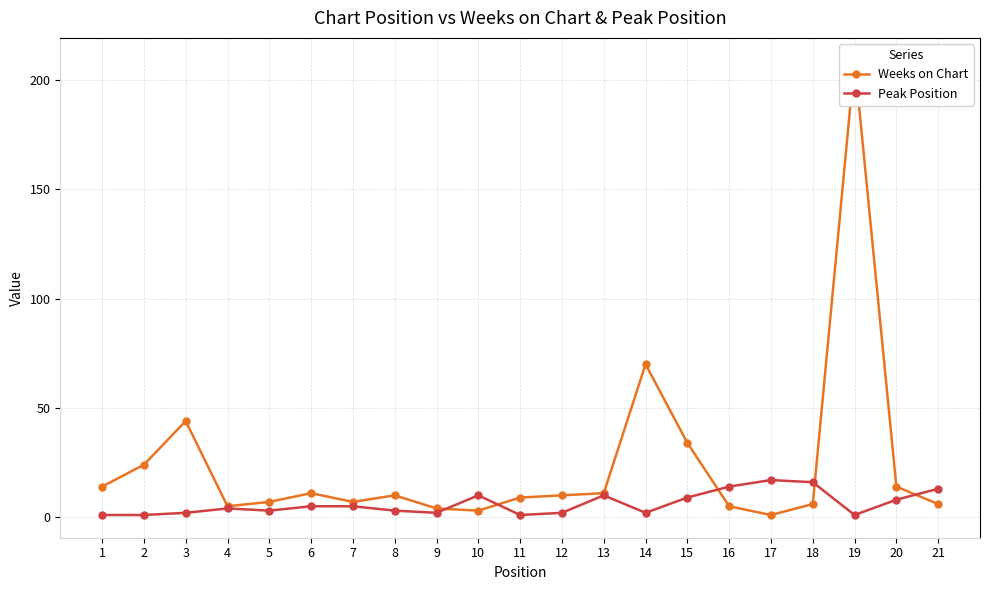

Where do Peak Position and Weeks on Chart first cross each other?

9 and 10